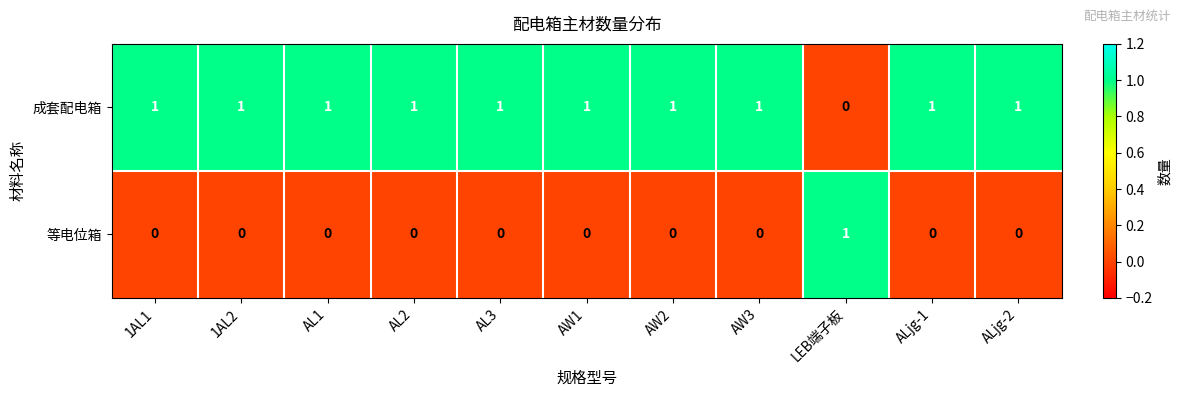

Which series has the largest total across all categories?

成套配电箱